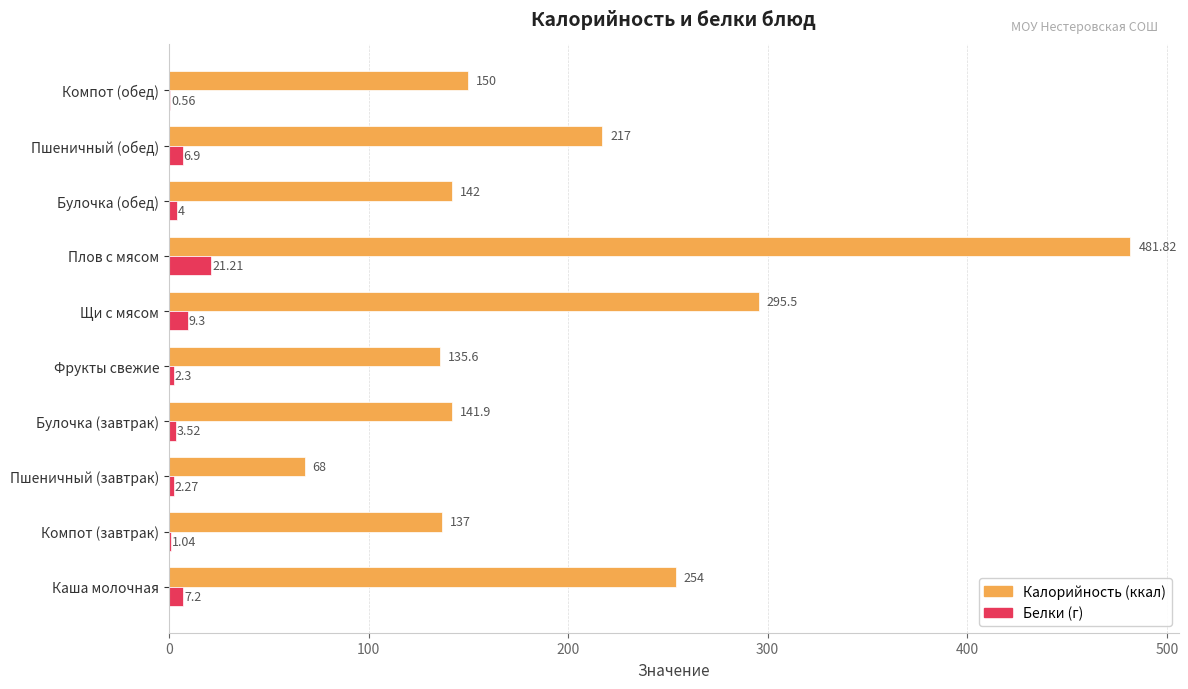

What is the total value across all series at Булочка (обед)?

146.0